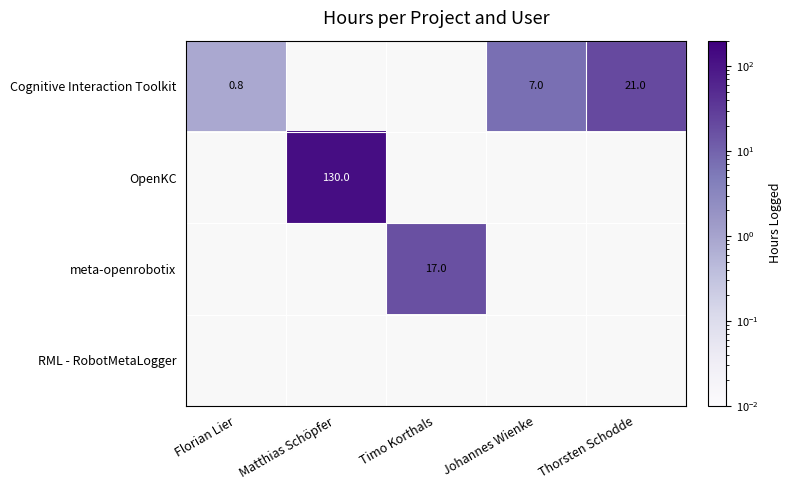

Is the value of Cognitive Interaction Toolkit at Florian Lier greater than the value of OpenKC at Matthias Schöpfer?

No